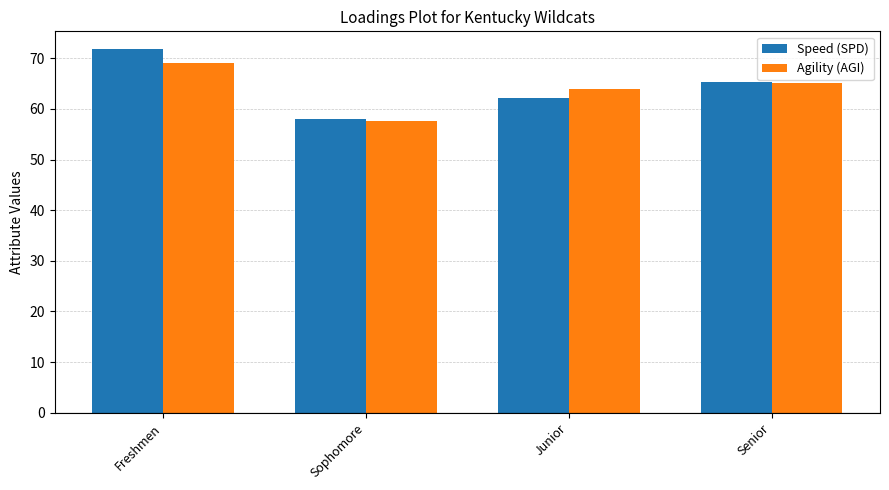

What are all the series names shown in the legend?

Speed (SPD), Agility (AGI)